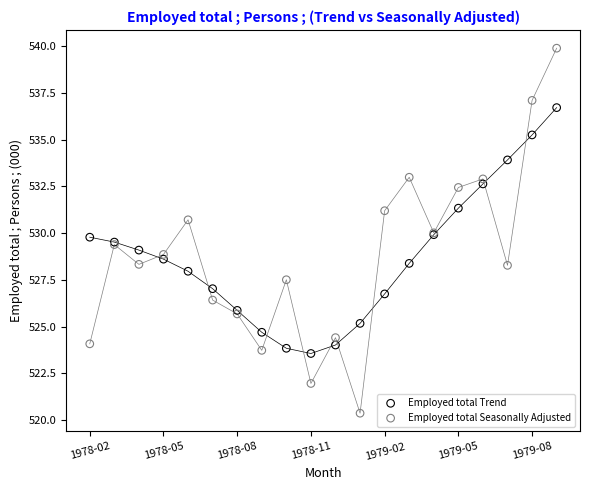

Which series contains the lowest Y value?

Employed total Seasonally Adjusted